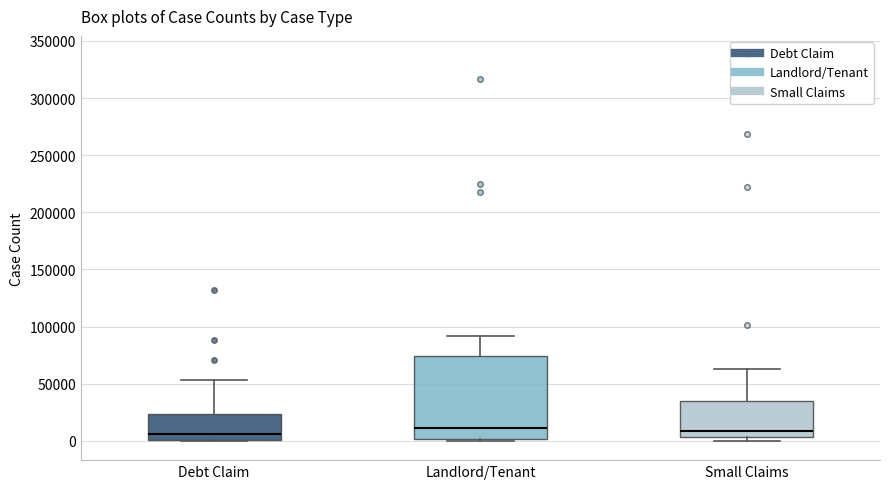

Reading left to right, transcribe this box plot: for each box, give where its median line is, the range the box spans, and where its two whiskers end, as read against the y-axis. The values are not printed on the chart, so give them approximately, as read against the axis.

Debt Claim: median 5000, box 0 to 25000, whiskers 0 to 55000
Landlord/Tenant: median 10000, box 0 to 75000, whiskers 0 to 90000
Small Claims: median 10000, box 5000 to 35000, whiskers 0 to 65000